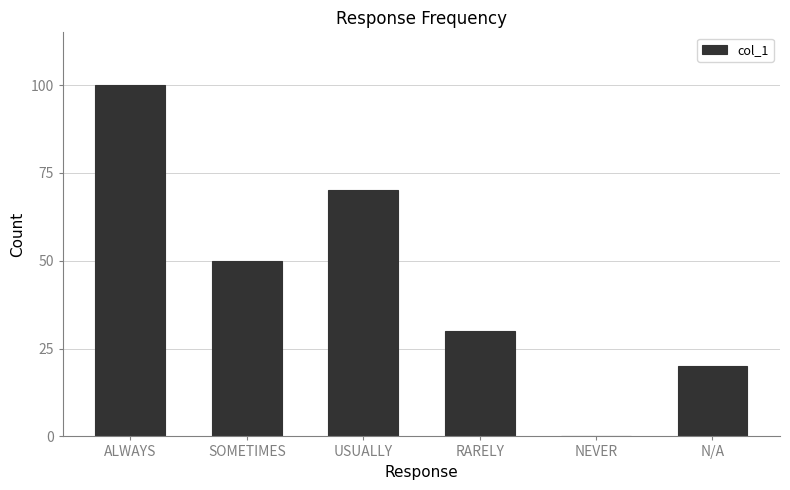

The value at RARELY is 17. True or false?

False